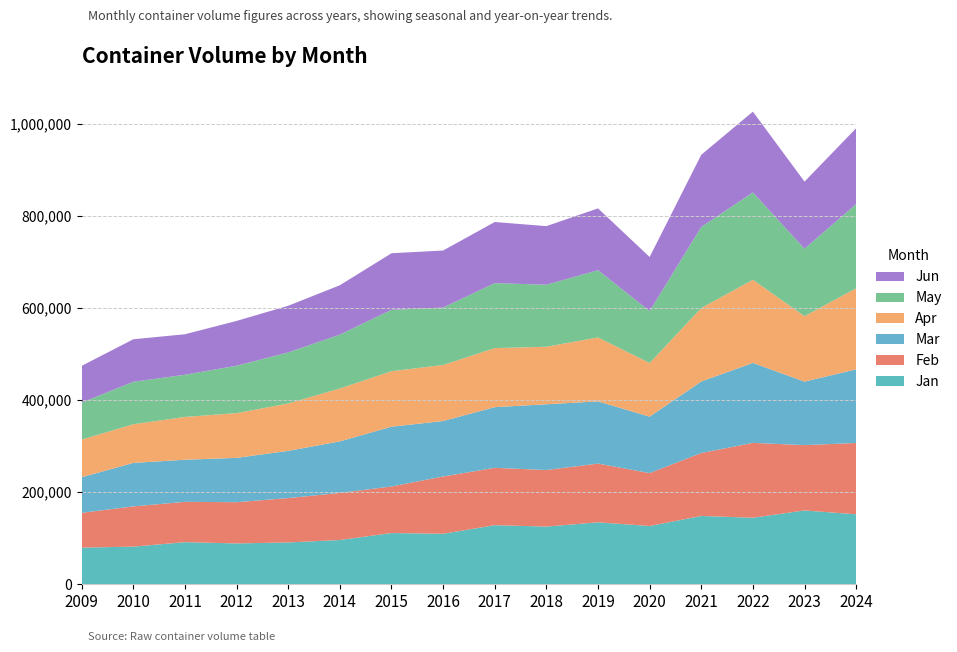

Reading left to right, list all the values displayed in this chart.

Jan: 79674	81812	91527	88749	90900	96225	111322	109767	128420	125369	134638	126634	148450	144572	160428	152086
Feb: 75595	87394	87615	89577	96404	102289	101184	124458	124607	122919	127596	114959	136803	162674	141917	154956
Mar: 77422	94509	91506	96351	102564	112006	129873	120519	131800	142869	135146	122655	155311	173746	137971	159948
Apr: 81724	83985	92967	97200	102986	114875	120552	121746	128321	124936	138996	116459	159688	180611	142166	176235
May: 80408	92296	91640	102987	110920	117079	133411	124753	141218	134802	146018	112913	176081	189761	146601	182801
Jun: 79844	92382	88007	97346	101391	107280	122919	123974	132764	127265	134371	117525	156857	175600	145825	164899